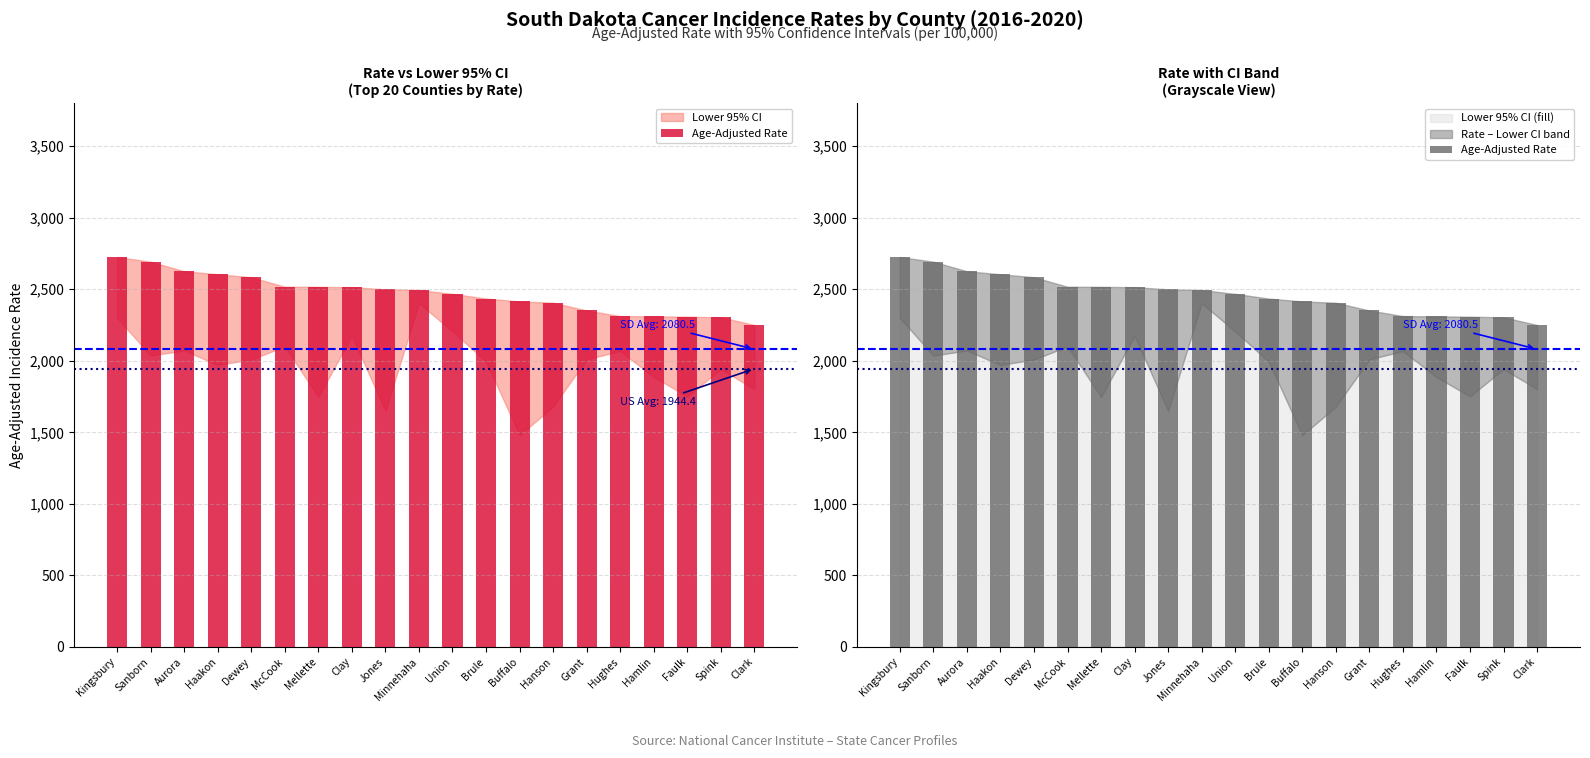

Rank the categories by value from lowest to highest.

Clark, Spink, Faulk, Hamlin, Hughes, Grant, Hanson, Buffalo, Brule, Union, Minnehaha, Jones, Clay, Mellette, McCook, Dewey, Haakon, Aurora, Sanborn, Kingsbury